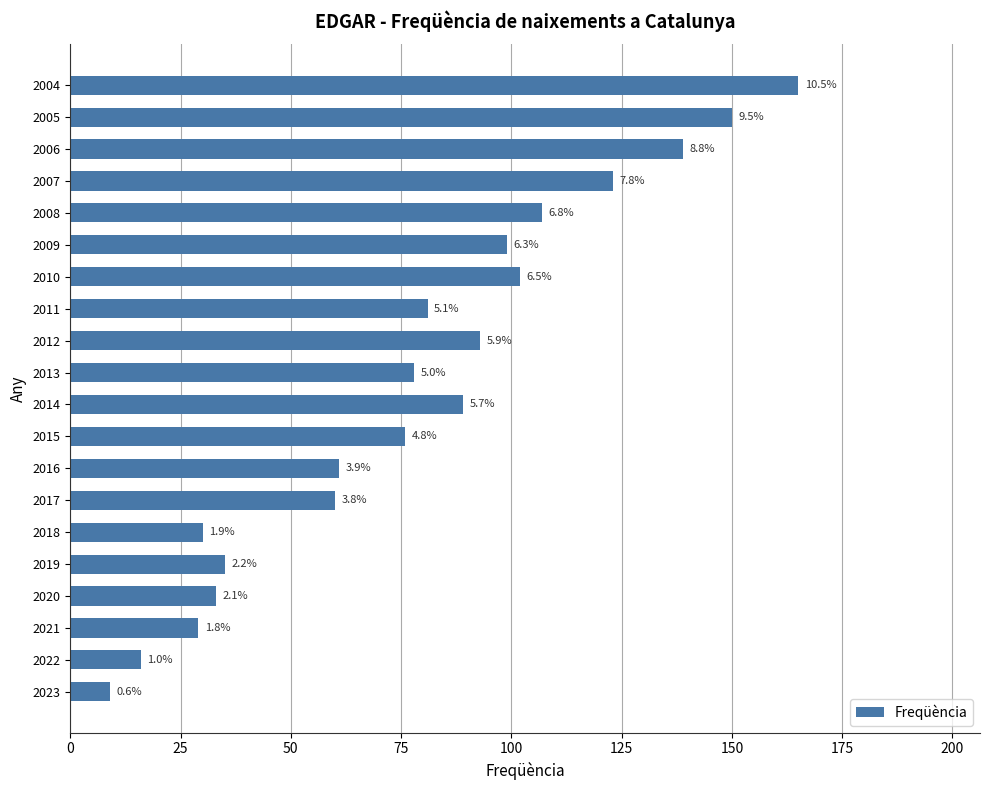

How many bars are there in total?

20